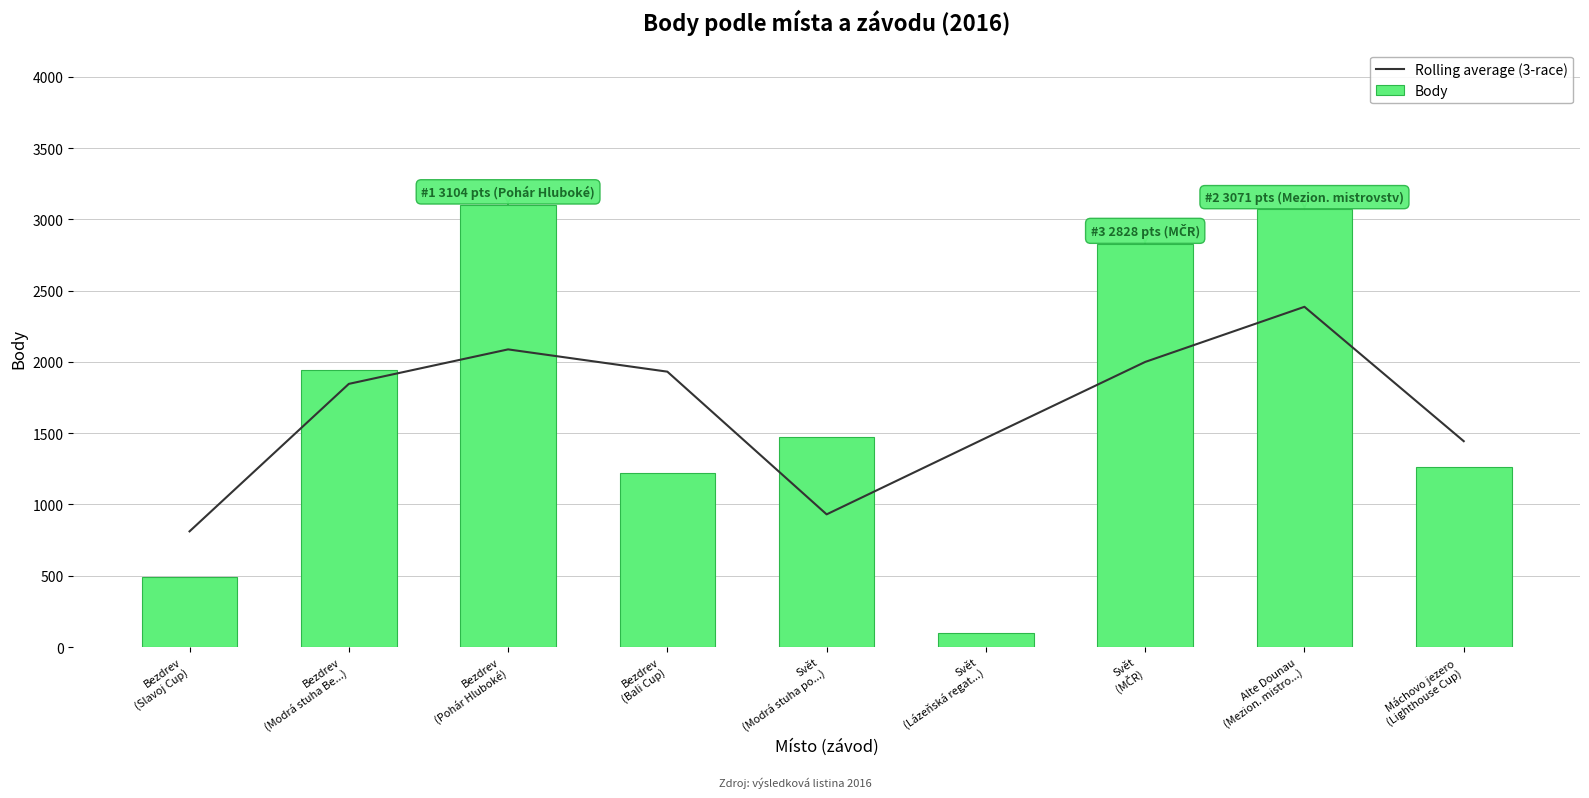

What is the smallest value displayed?

101.0